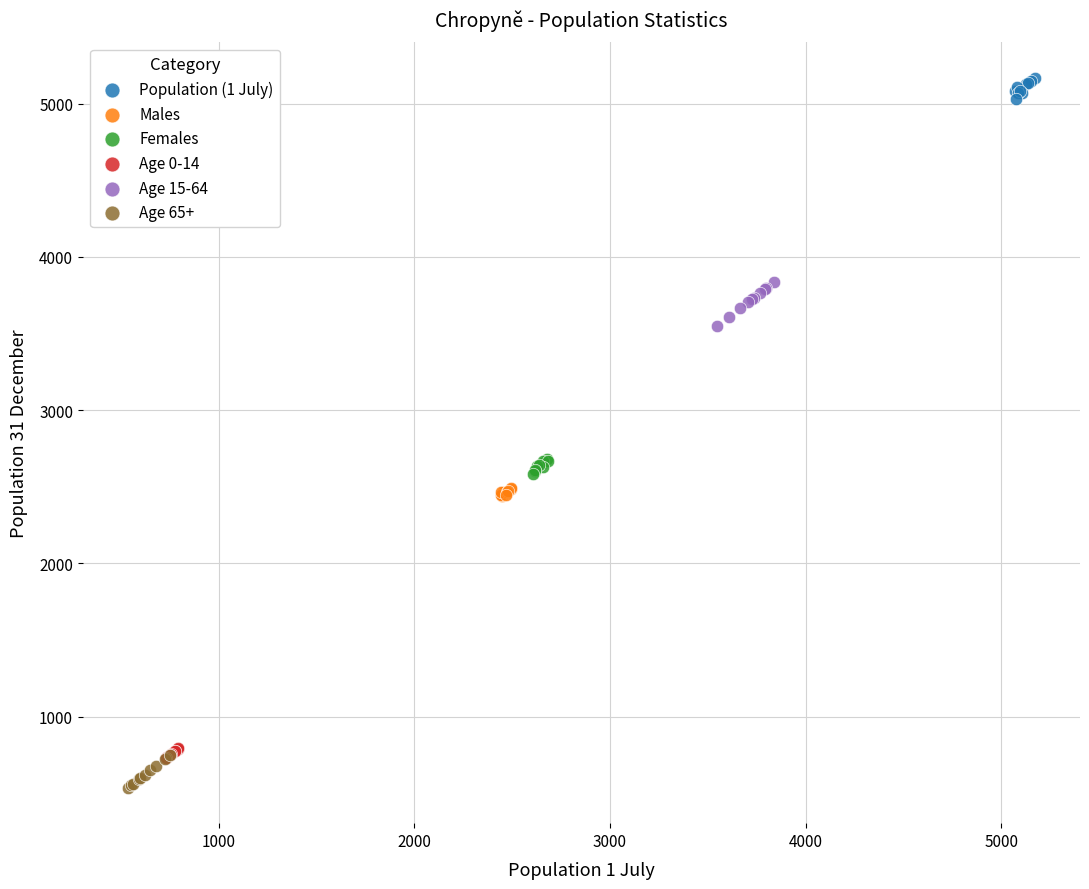

What are all the series names shown in the legend?

Population (1 July), Males, Females, Age 0-14, Age 15-64, Age 65+